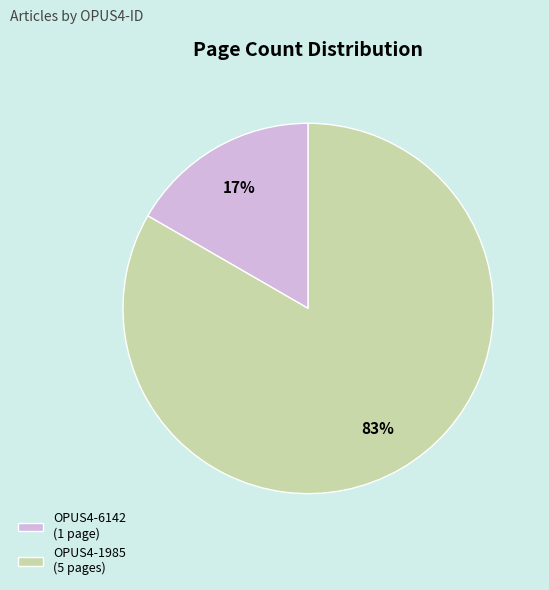

How many slices are in this pie chart?

2